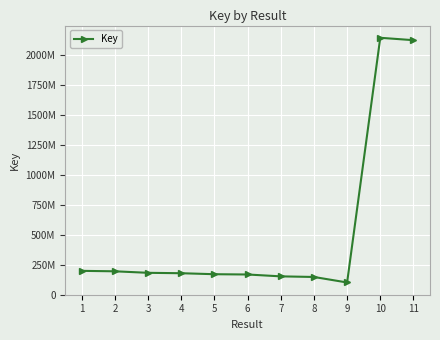

What value does the data have at 4?

177913412